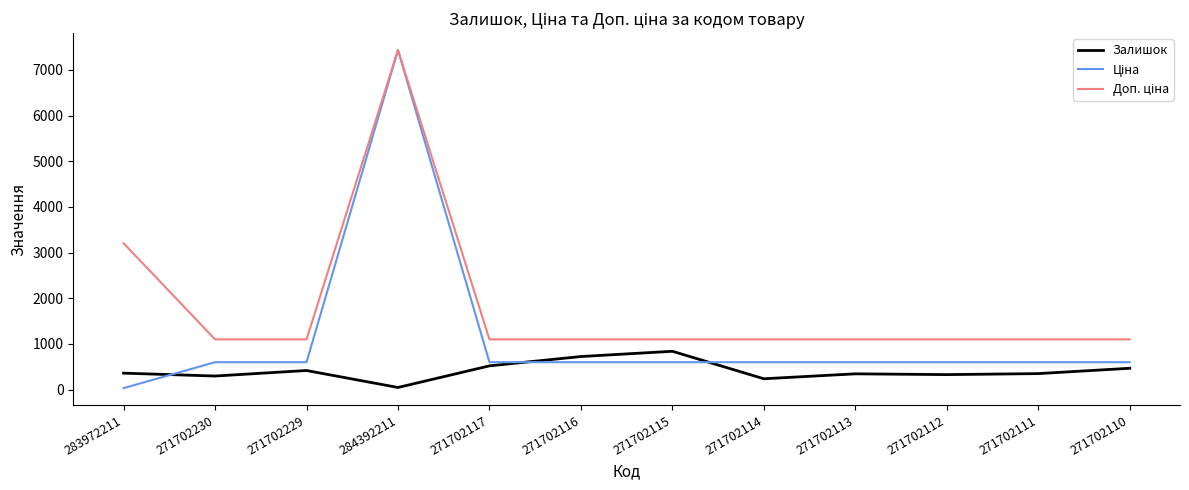

Which label corresponds to the largest value in the chart?

284392211